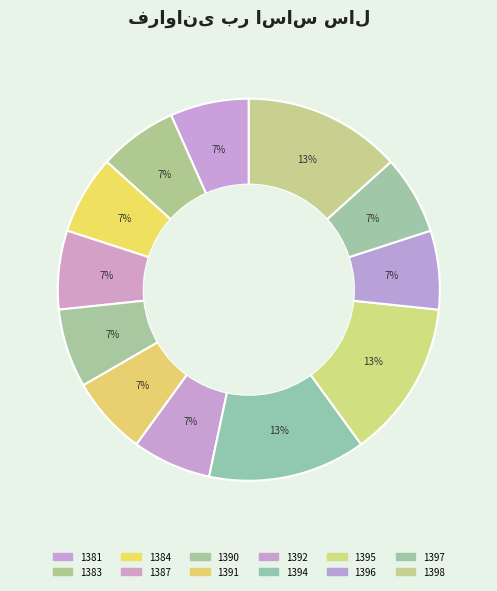

How many slices are in this pie chart?

12